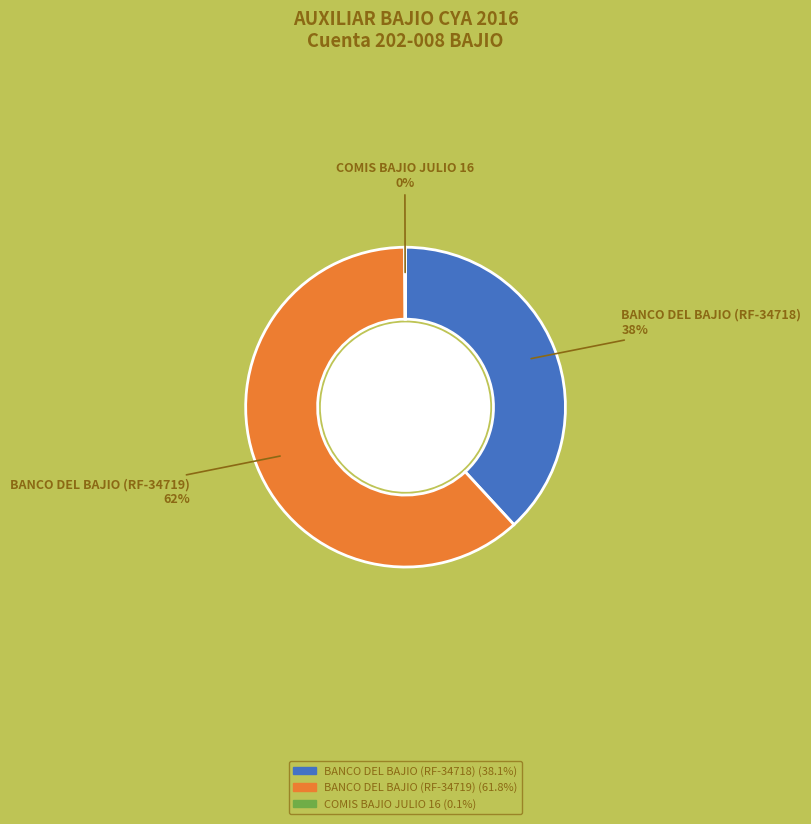

To the nearest percent, what is the difference between the BANCO DEL BAJIO (RF-34719) and BANCO DEL BAJIO (RF-34718) slice percentages?

24%